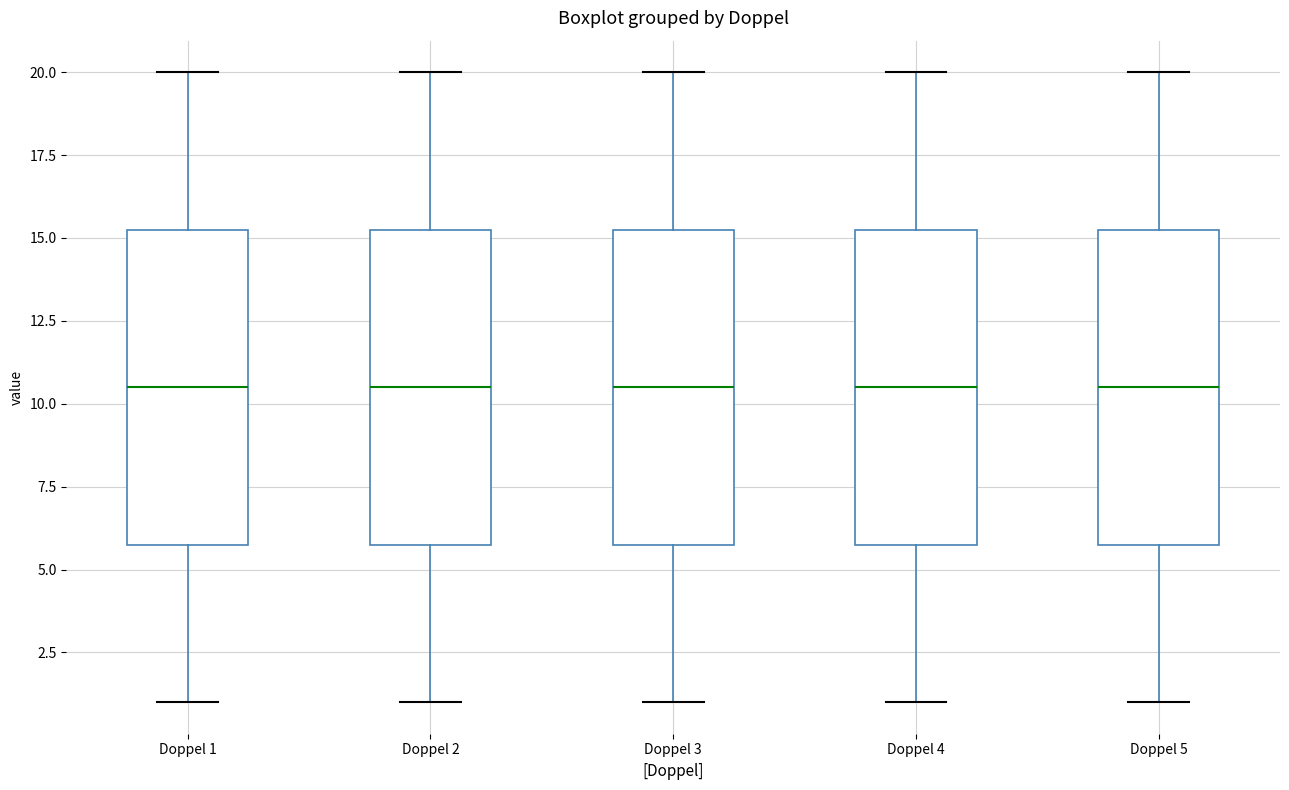

Reading left to right, read every box against the y-axis: the position of its median line, the range the box covers, and the ends of its whiskers. The values are not printed on the chart, so give them approximately, as read against the axis.

Doppel 1: median 10.5, box 6.0 to 15.5, whiskers 1.0 to 20.0
Doppel 2: median 10.5, box 6.0 to 15.5, whiskers 1.0 to 20.0
Doppel 3: median 10.5, box 6.0 to 15.5, whiskers 1.0 to 20.0
Doppel 4: median 10.5, box 6.0 to 15.5, whiskers 1.0 to 20.0
Doppel 5: median 10.5, box 6.0 to 15.5, whiskers 1.0 to 20.0